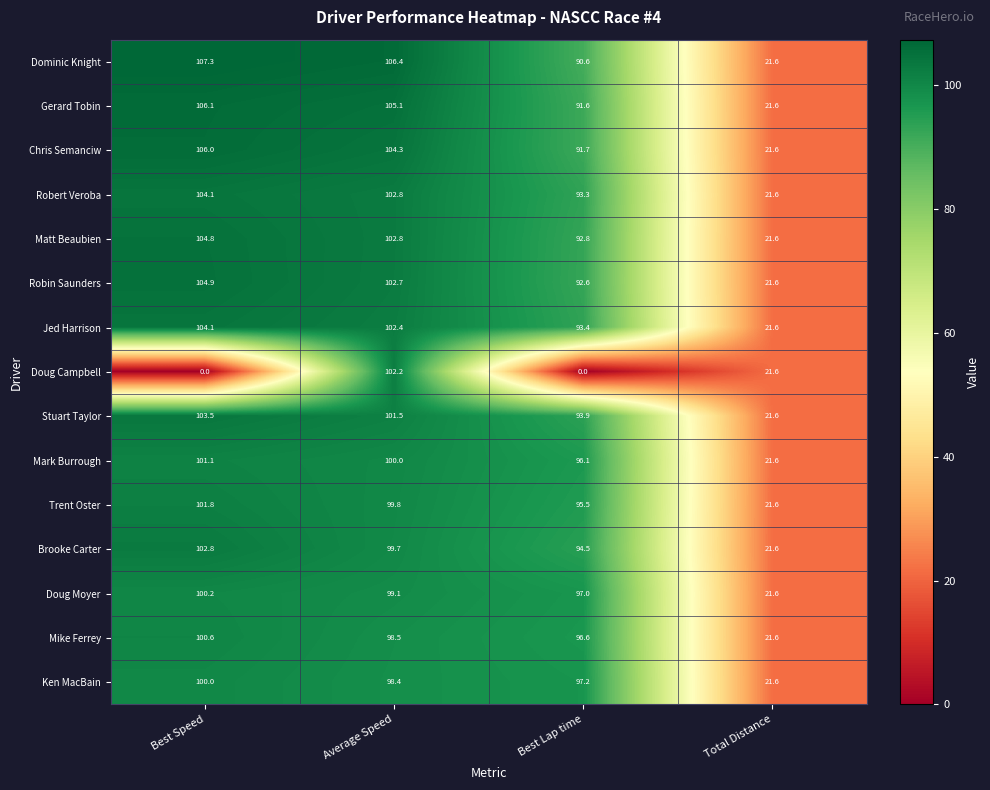

True or false: Chris Semanciw has a value of 104.3 at Average Speed.

True